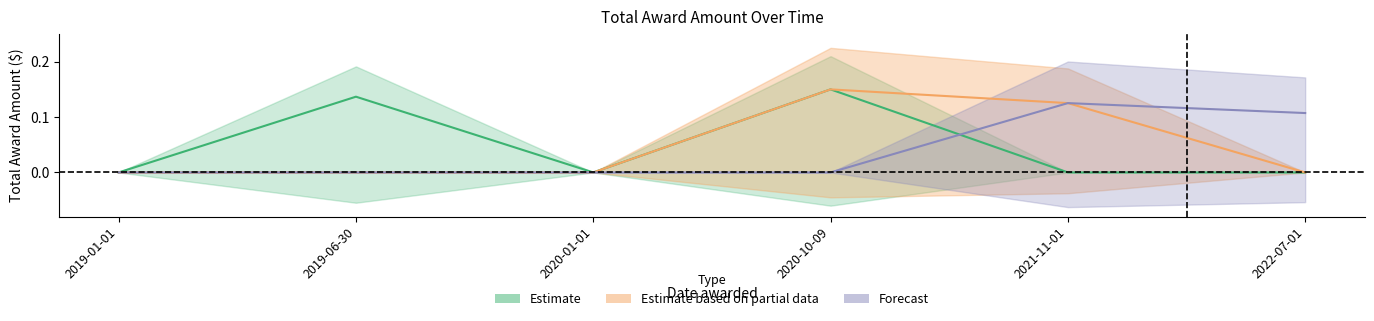

How many data points does each series have?

6